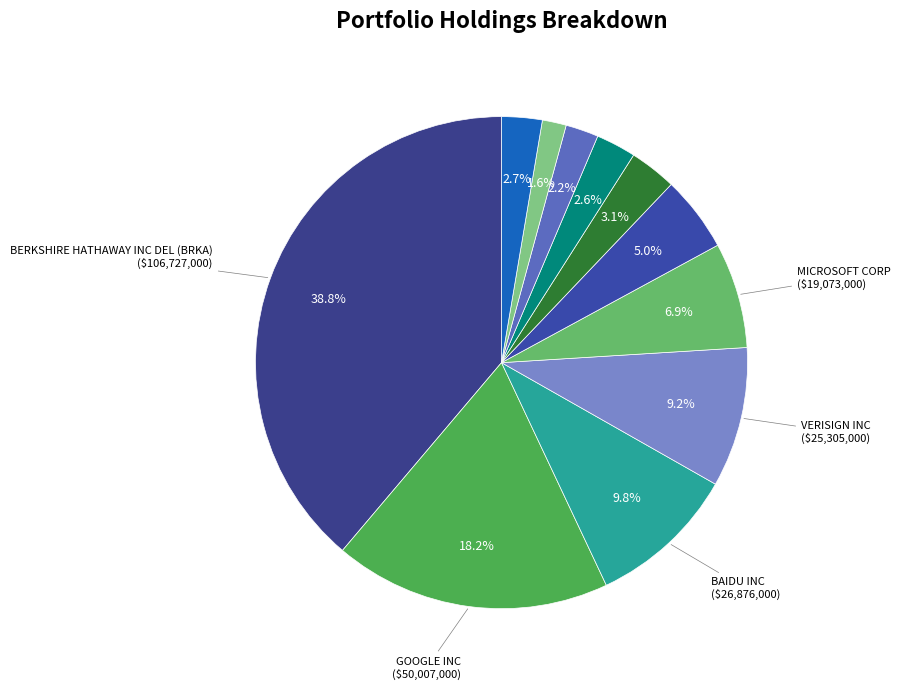

Count the number of slices in the pie.

11